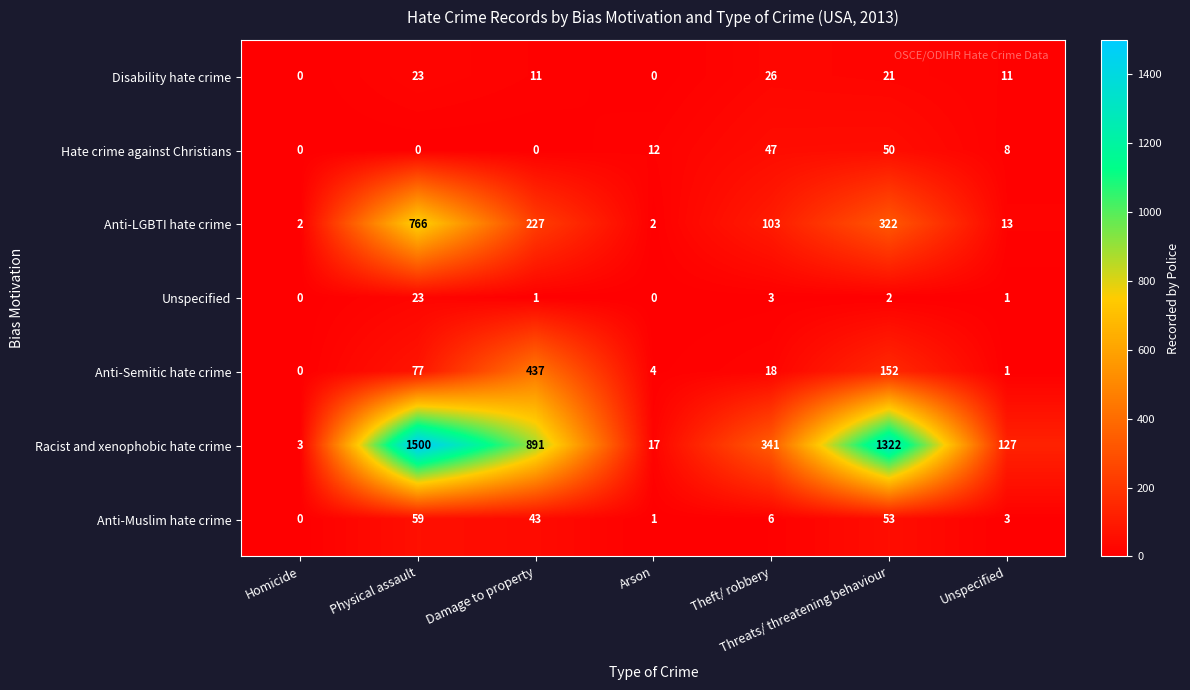

What is the total value across all series at Physical assault?

2448